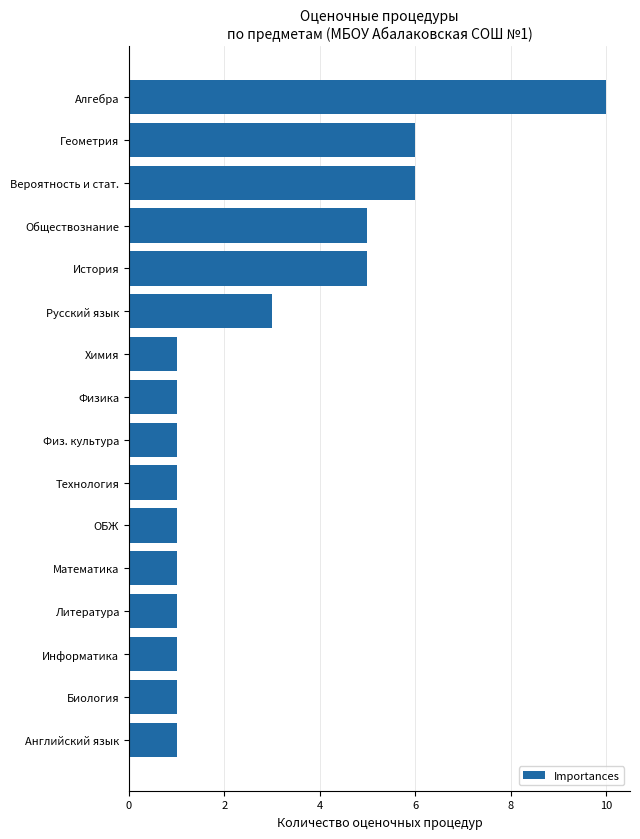

What position from the top is Физика?

8